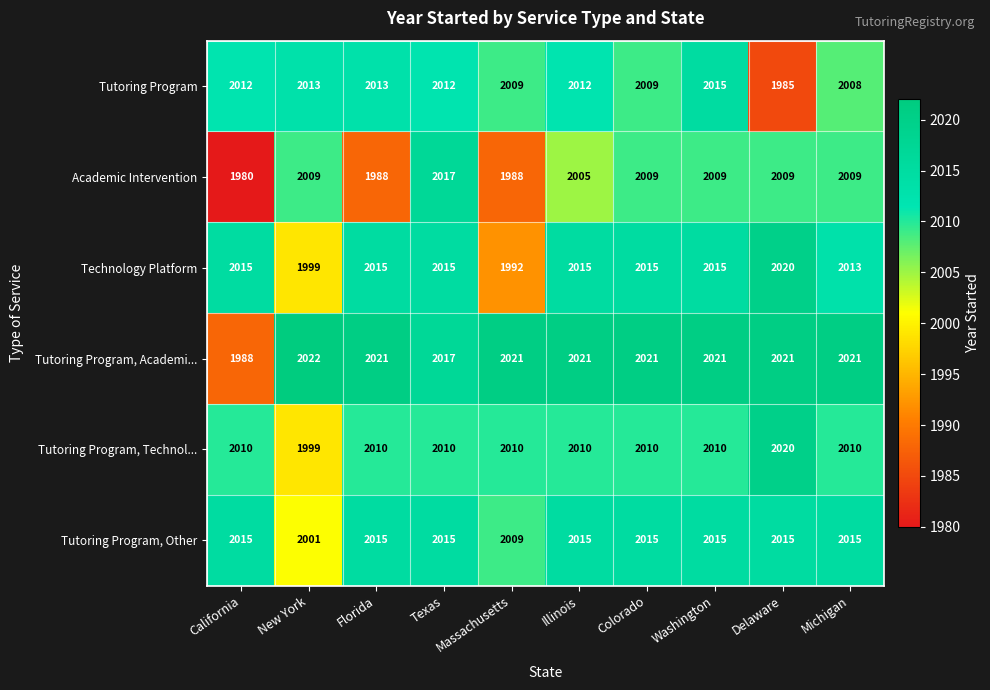

Which category has the highest value in the Academic Intervention series?

Texas